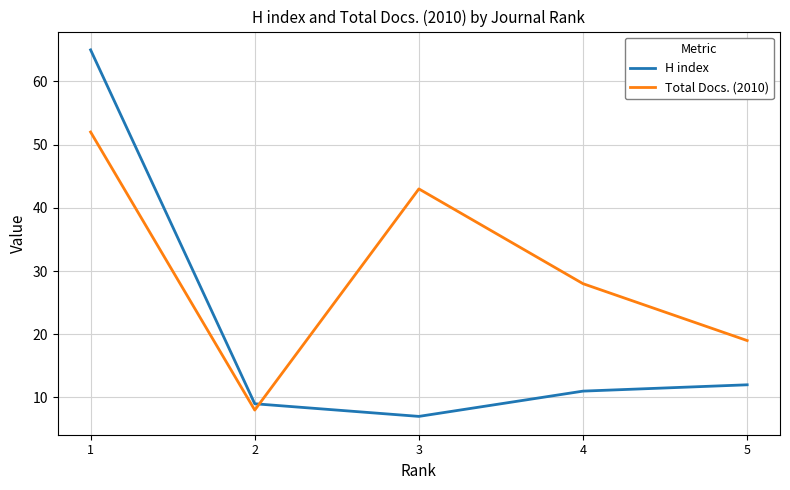

Between which two adjacent categories do Total Docs. (2010) and H index first intersect?

2 and 3